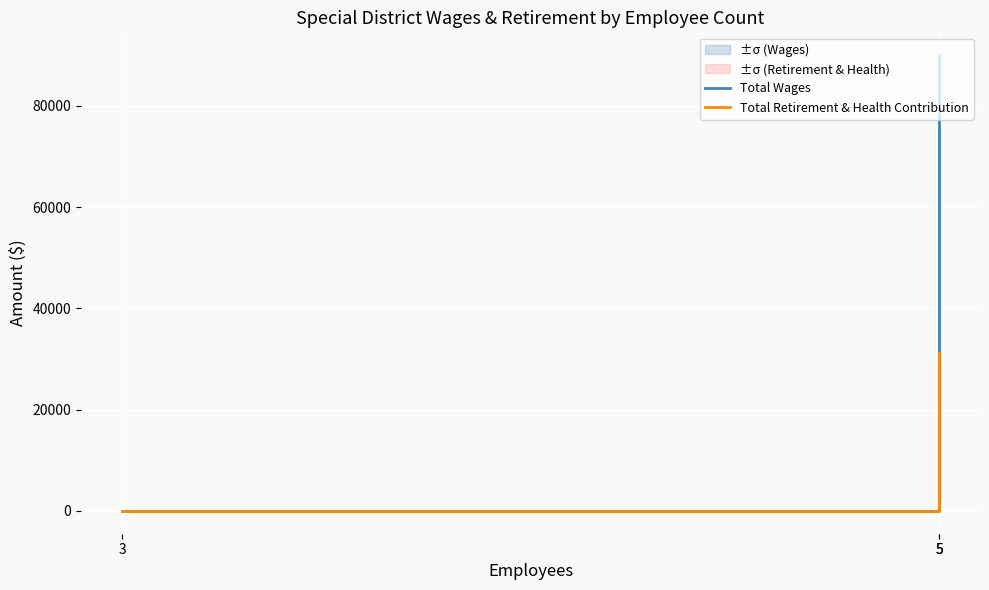

List the series in order of their peak value, highest first.

Total Wages, Total Retirement & Health Contribution